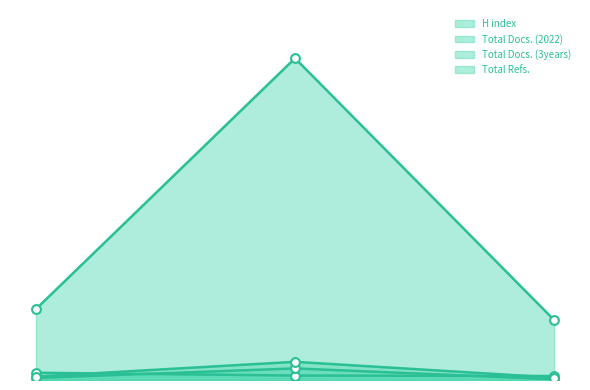

At how many categories does at least one series exceed 8909?

1